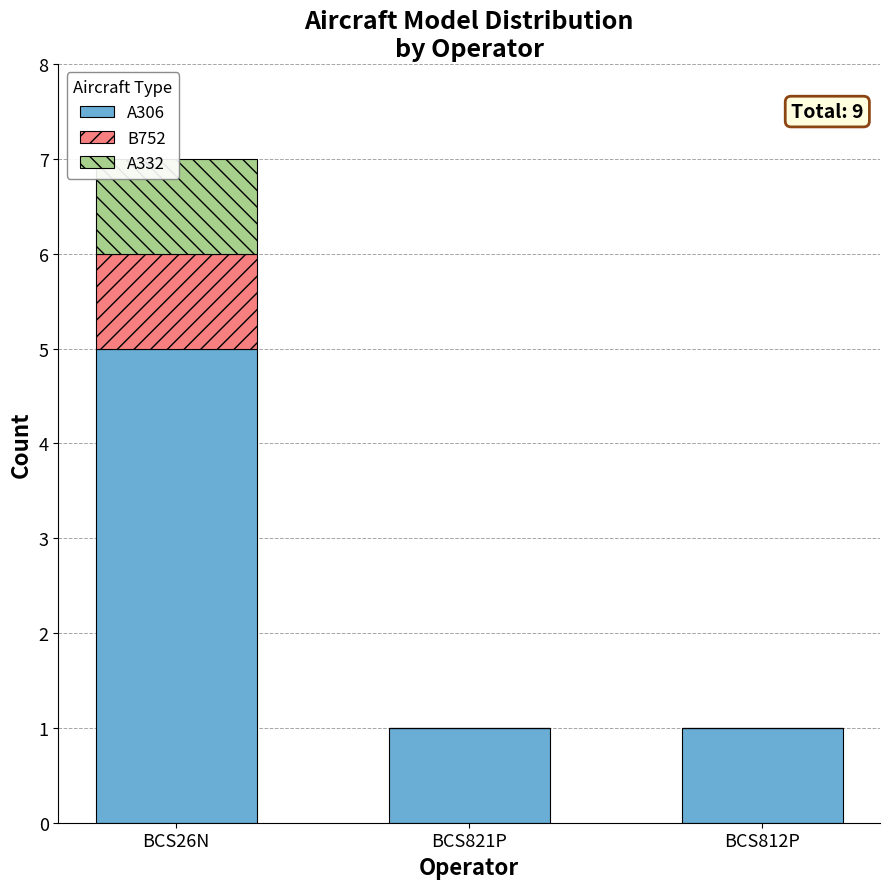

Are the bars horizontal?

No